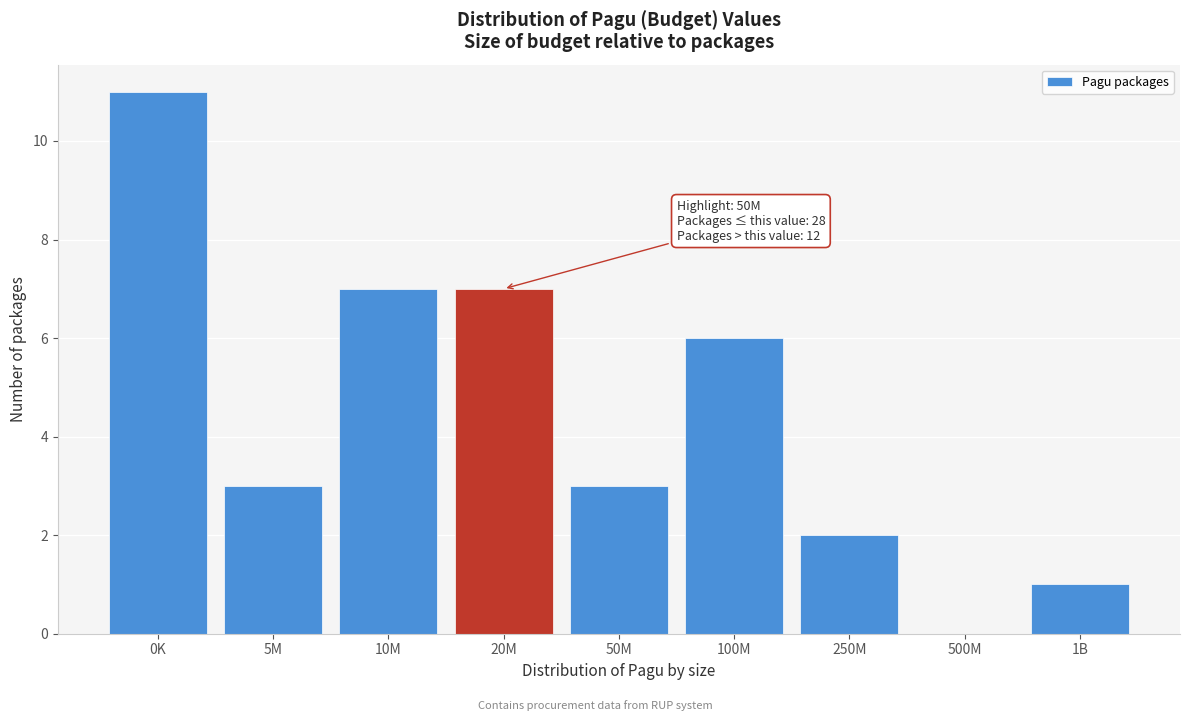

Reading right to left, extract all data points from this chart.

1B=1	500M=0	250M=2	100M=6	50M=3	20M=7	10M=7	5M=3	0K=11